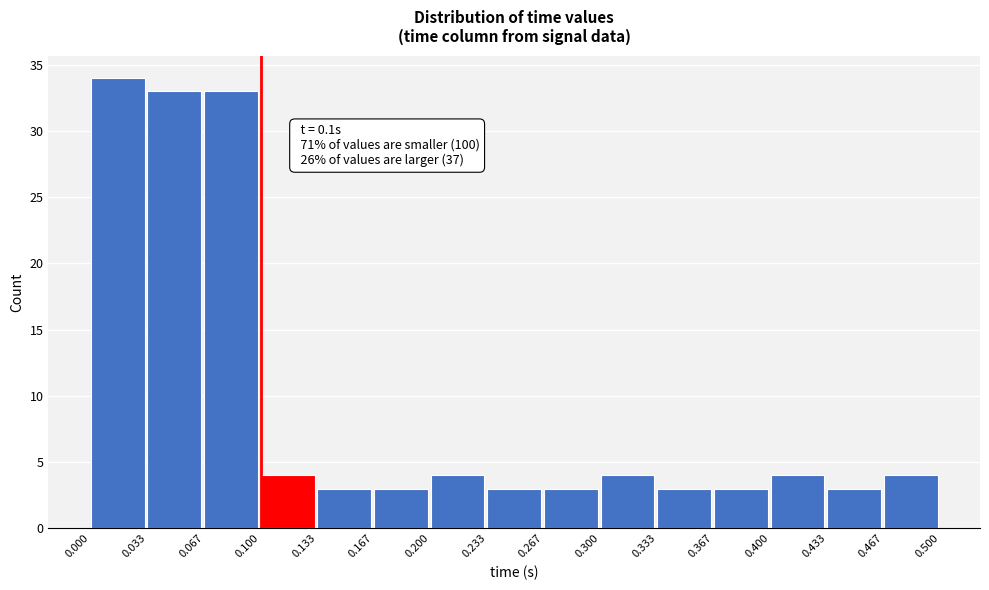

Which range on the x-axis has the tallest bar?

0.000 to 0.033